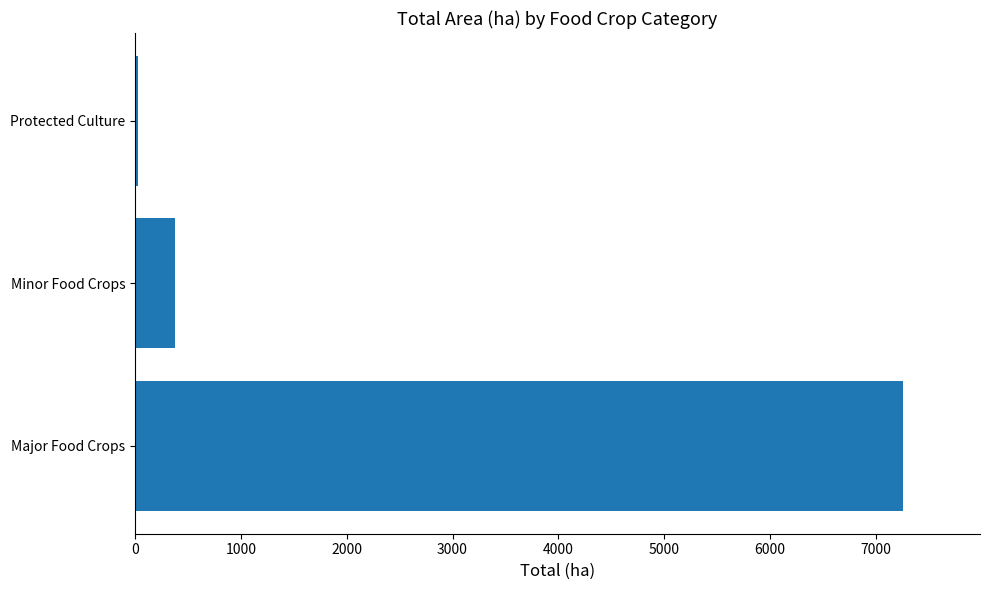

What is the smallest value displayed?

32.4